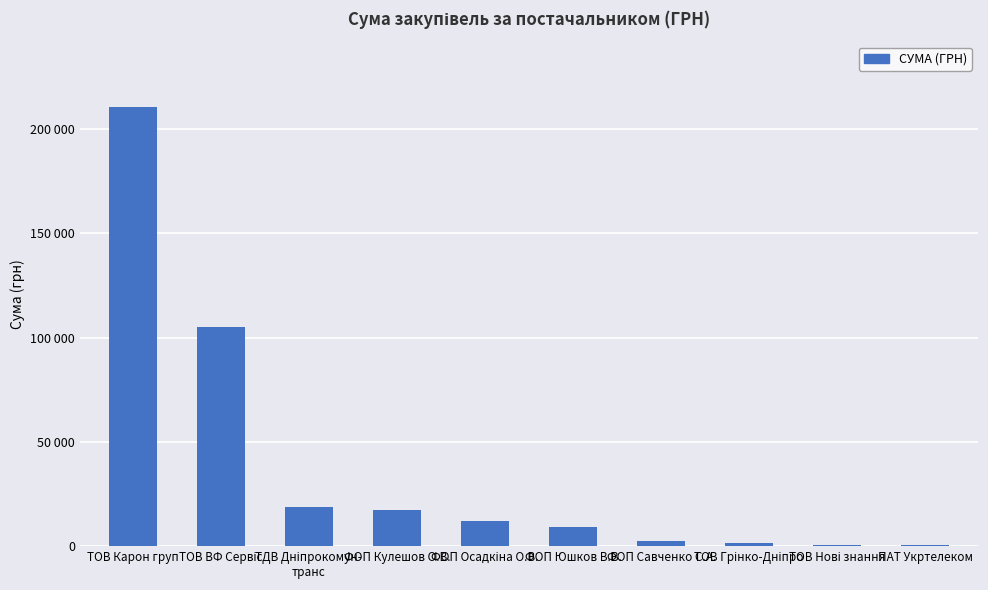

How many bars are there in total?

10